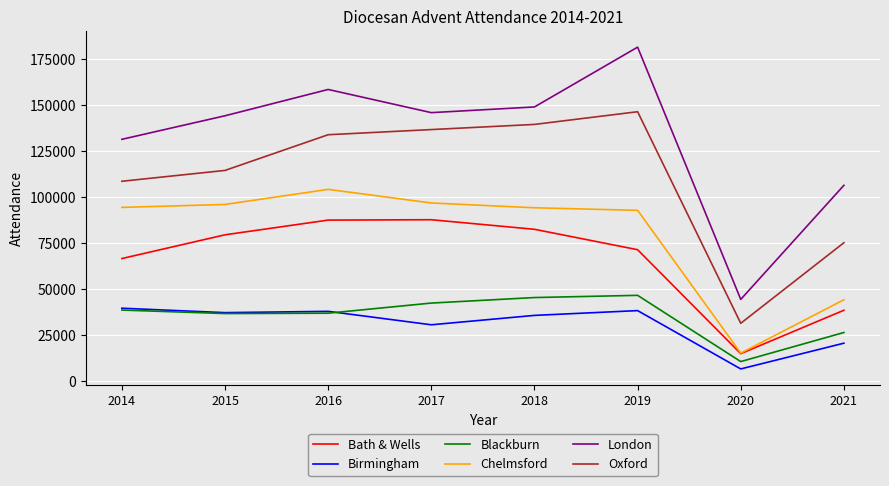

Where do Birmingham and Blackburn first cross each other?

2016 and 2017